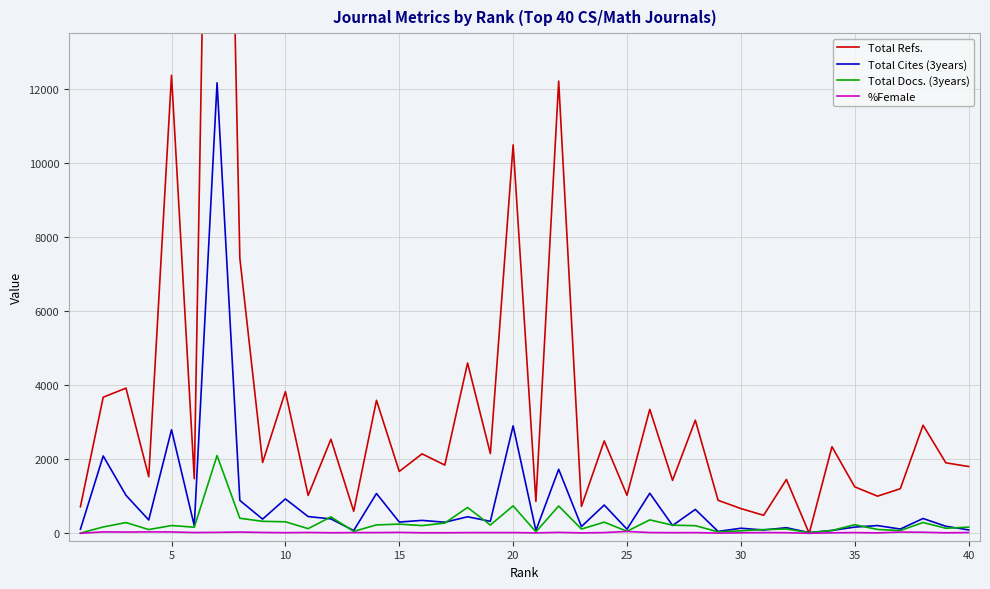

Reading right to left, what are all the values shown in this chart?

Total Refs.: 1803	1903	2918	1203	1003	1254	2337	0	1453	486	668	891	3054	1429	3346	1027	2494	725	12206	861	10485	2153	4597	1842	2145	1670	3590	595	2539	1023	3824	1912	7429	36769	1473	12362	1527	3919	3673	717
Total Cites (3years): 92	190	400	115	209	168	77	19	151	90	137	51	645	211	1082	111	763	183	1728	74	2901	324	446	299	349	304	1075	75	389	452	929	383	888	12161	203	2795	360	1027	2088	109
Total Docs. (3years): 167	136	292	74	104	232	77	19	116	101	67	41	206	219	363	54	301	115	737	40	741	224	698	277	208	248	227	52	443	126	311	324	406	2099	165	210	101	290	171	6
%Female: 21	14	29	34	12	20	14	0	17	20	13	6	19	17	21	50	20	12	25	12	20	20	19	15	15	25	20	20	15	23	17	23	34	26	21	37	39	34	39	0